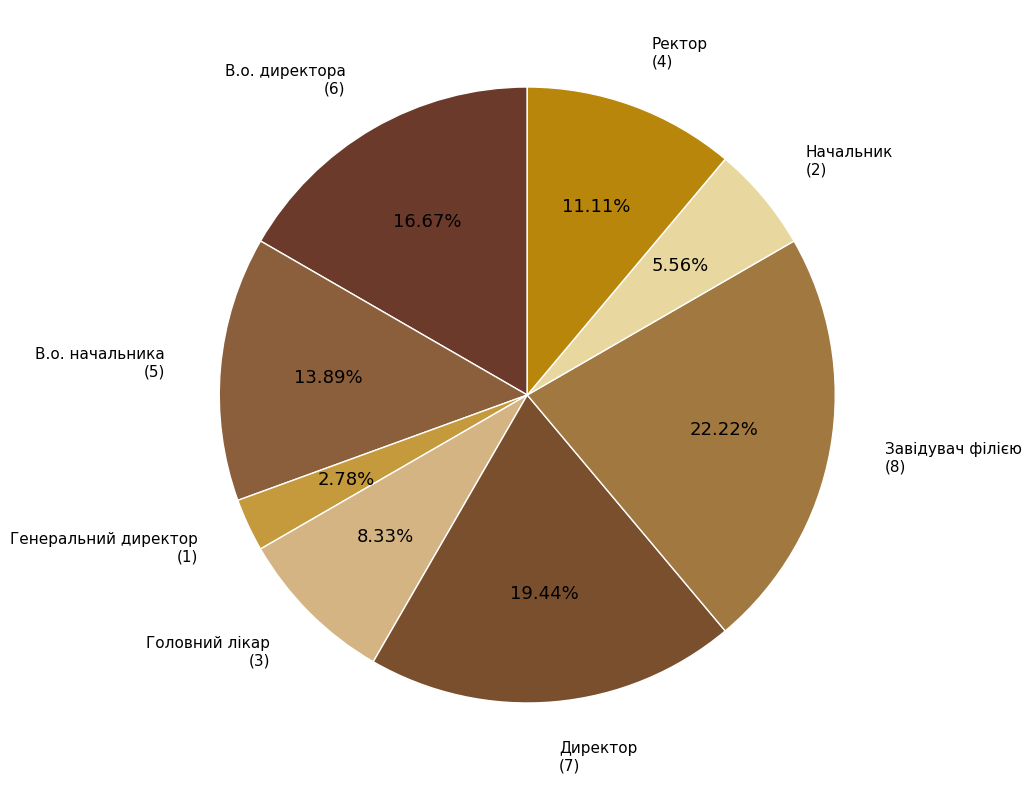

Which slice is the largest?

Завідувач філією